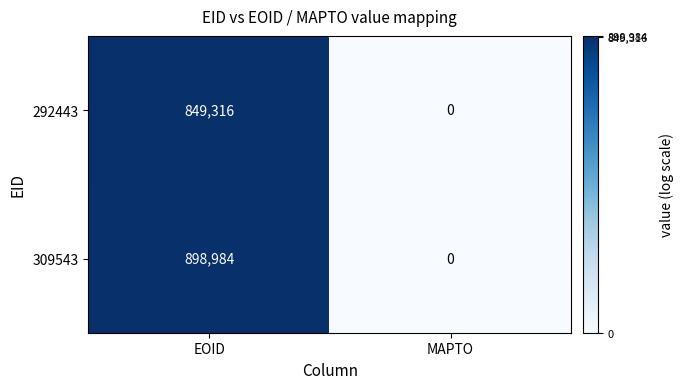

Reading left to right, list all the values displayed in this chart.

292443: 849316	0
309543: 898984	0